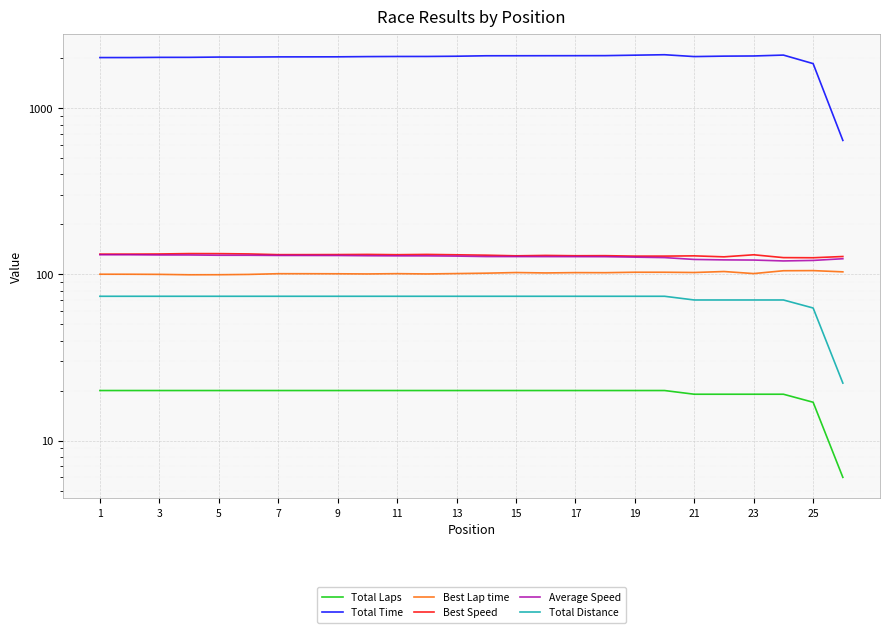

Rank the series at 21 from lowest to highest value.

Total Laps, Total Distance, Best Lap time, Average Speed, Best Speed, Total Time